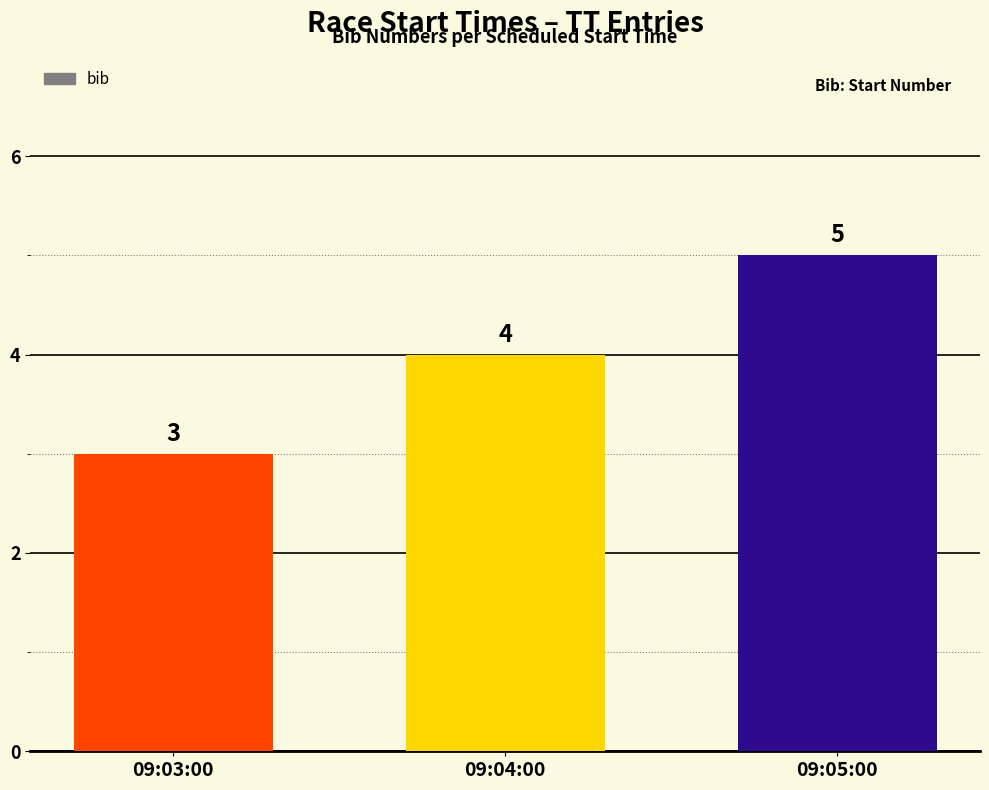

Reading right to left, extract all data points from this chart.

09:05:00=5	09:04:00=4	09:03:00=3